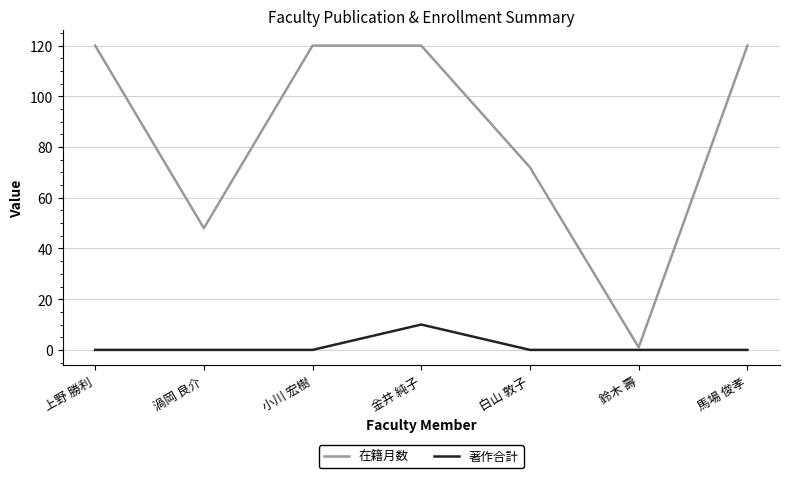

Reading left to right, what are all the values shown in this chart?

在籍月数: 上野 勝利=120	渦岡 良介=48	小川 宏樹=120	金井 純子=120	白山 敦子=72	鈴木 壽=1	馬場 俊孝=120
著作合計: 上野 勝利=0	渦岡 良介=0	小川 宏樹=0	金井 純子=10	白山 敦子=0	鈴木 壽=0	馬場 俊孝=0